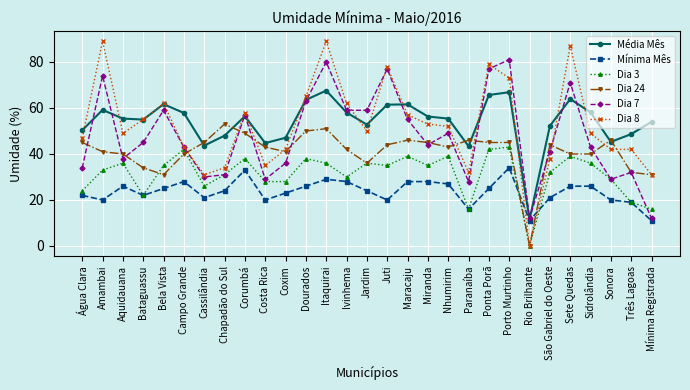

What is the difference between the highest and lowest values at Água Clara?

28.3